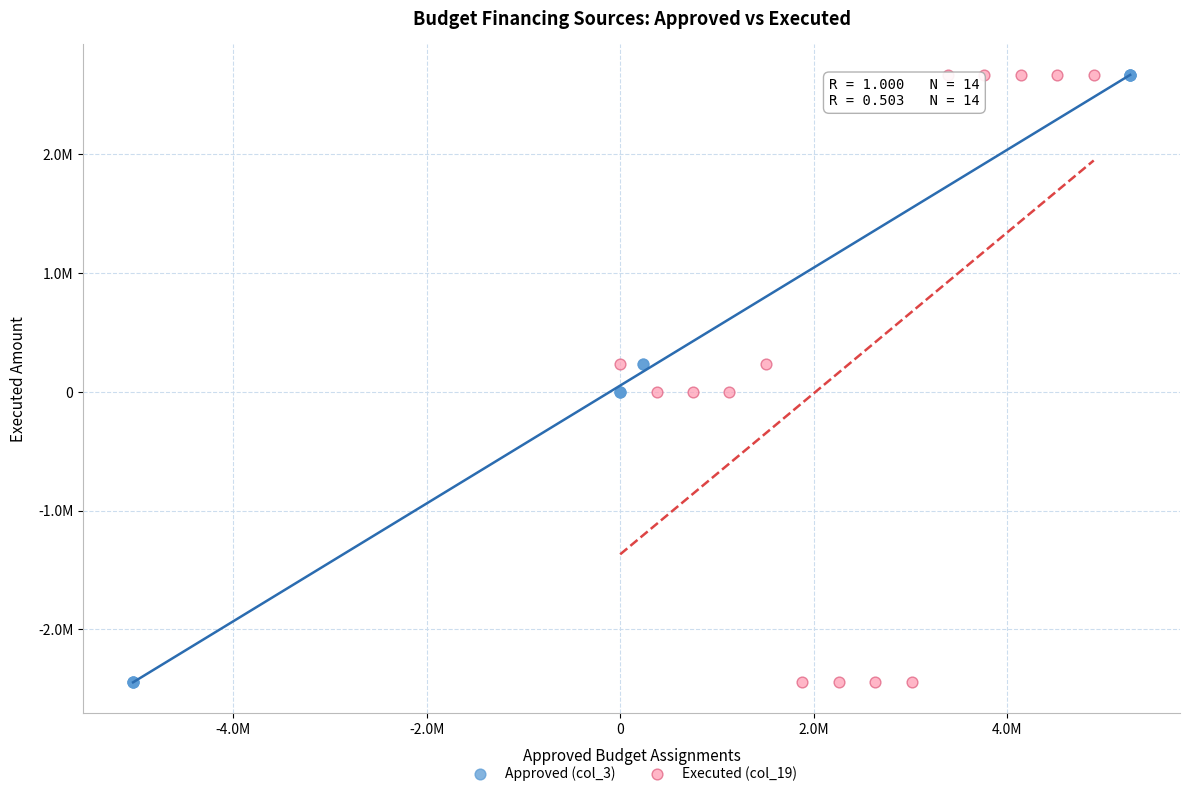

What are all the series names shown in the legend?

Approved (col_3), Executed (col_19)